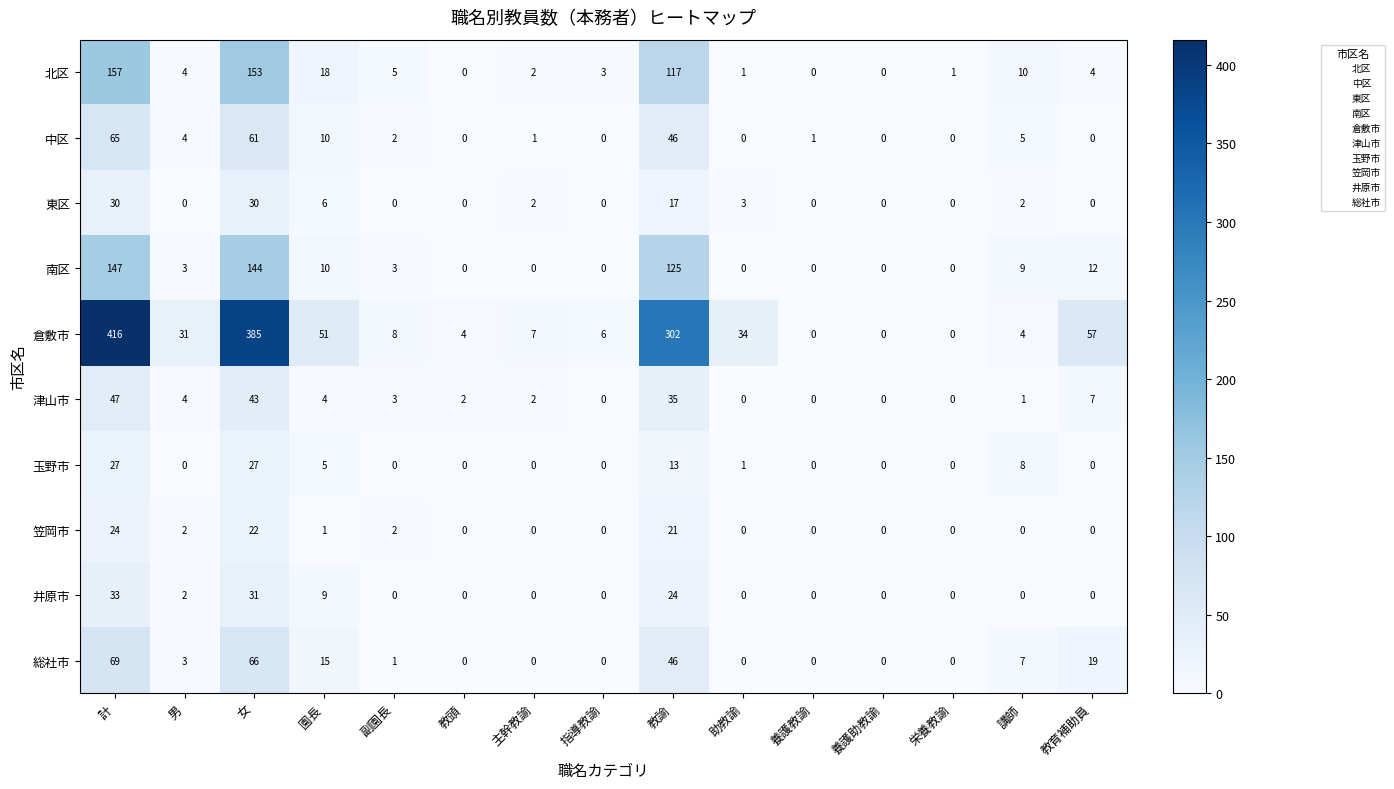

How many series are shown in this chart?

10